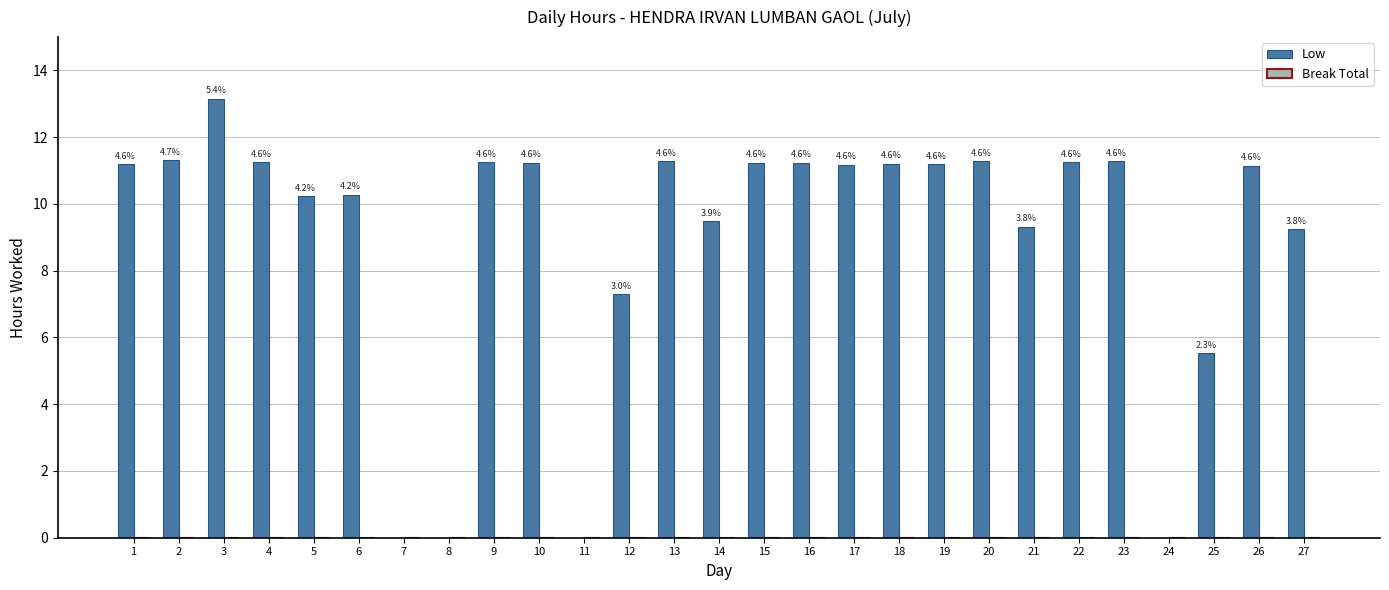

Are the bars horizontal?

No